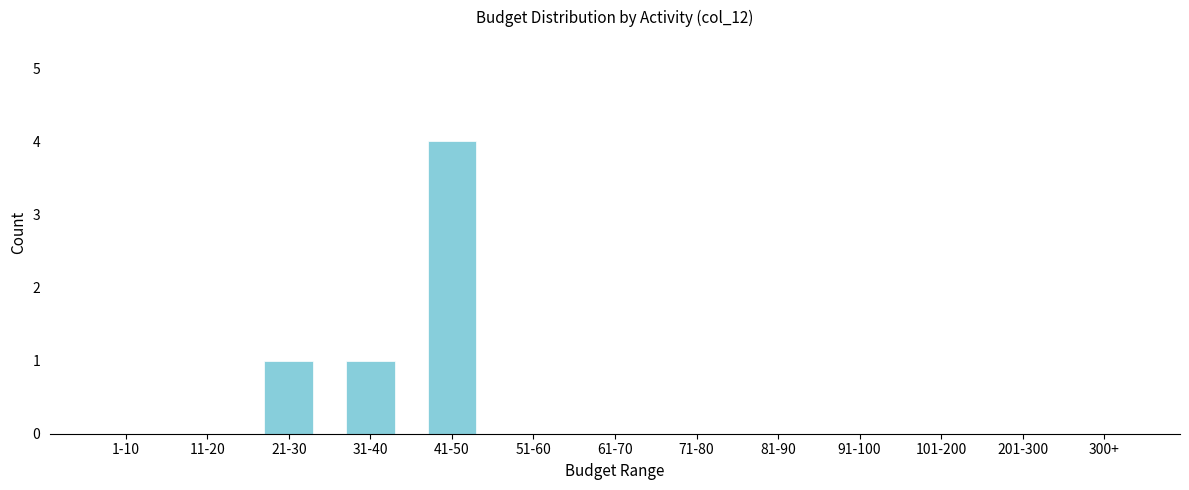

Reading right to left, list all the values displayed in this chart.

300+=0	201-300=0	101-200=0	91-100=0	81-90=0	71-80=0	61-70=0	51-60=0	41-50=4	31-40=1	21-30=1	11-20=0	1-10=0